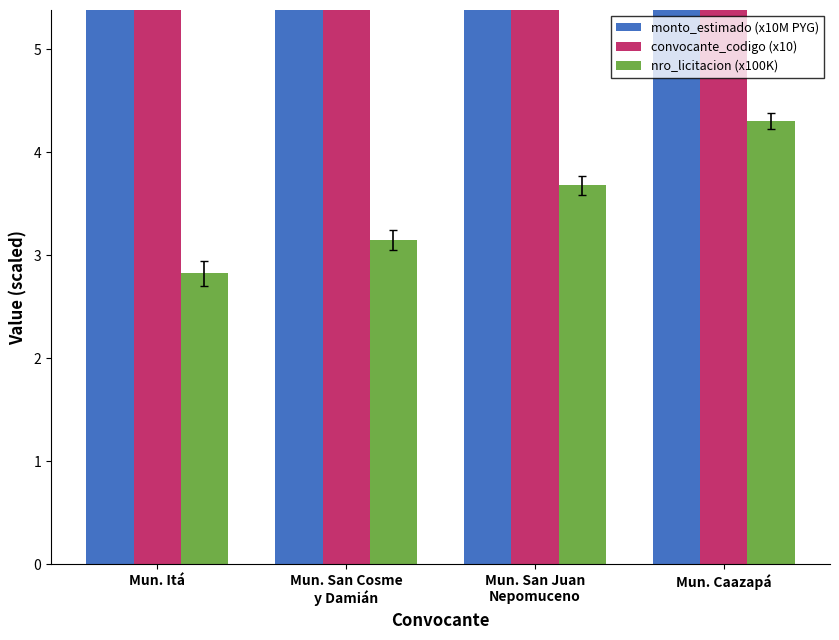

What is the label of the 1st bar from the left?

Mun. Itá